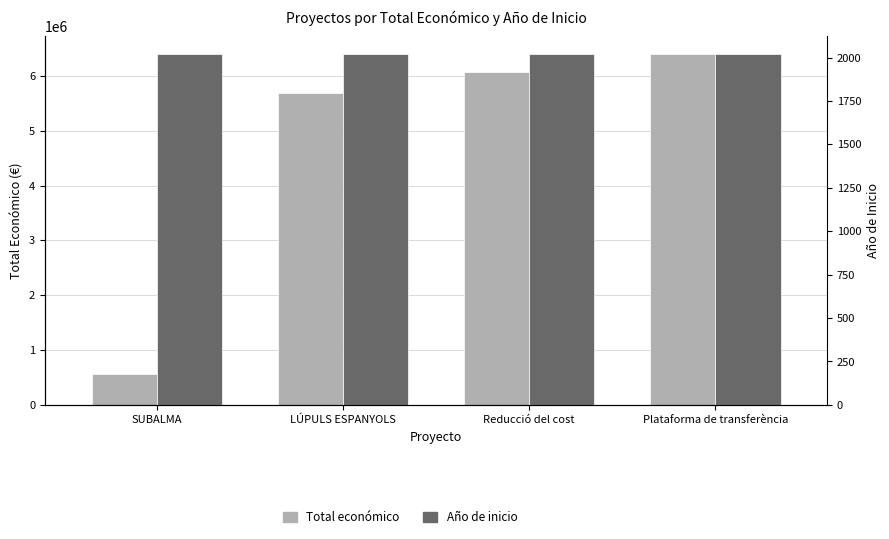

The Total económico series shows 10606335 at Plataforma de transferència. True or false?

False